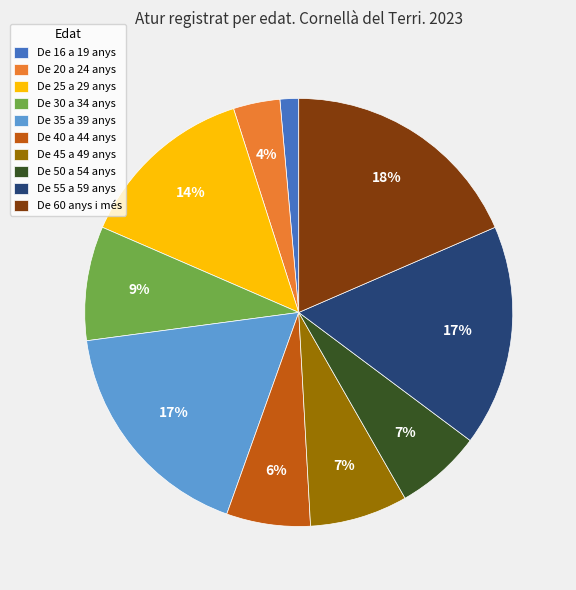

Is De 25 a 29 anys the majority of the pie?

No